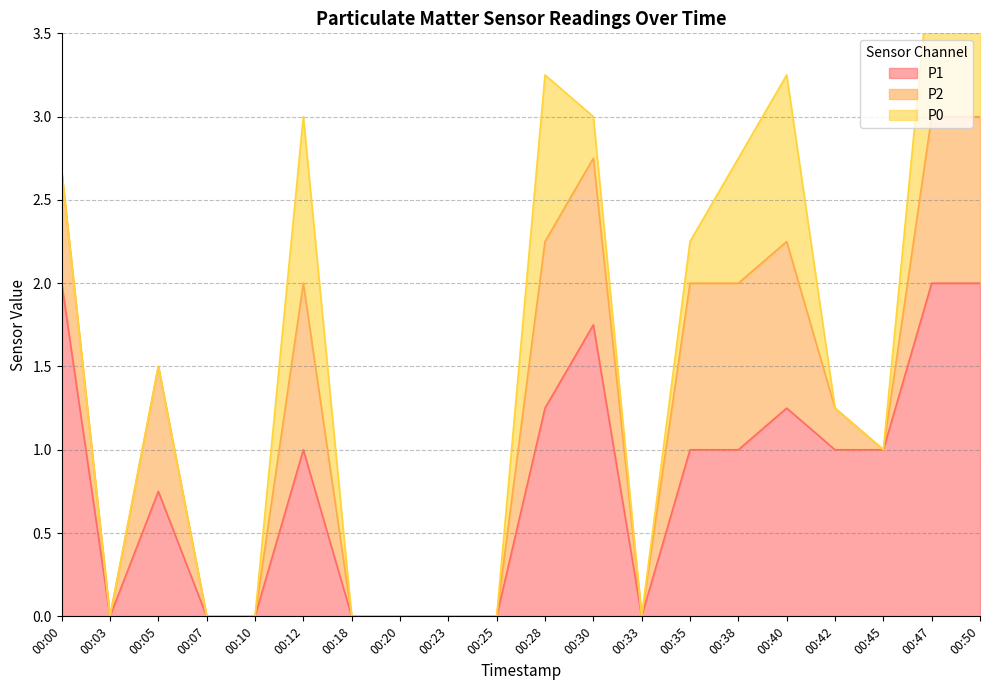

The P2 series shows 1.0 at 00:50. True or false?

True